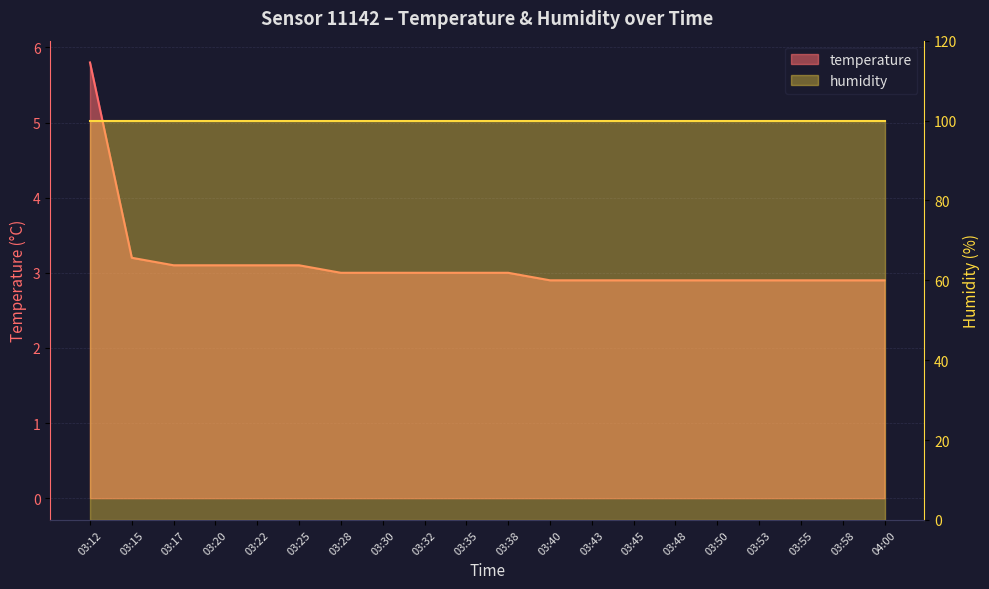

What is the difference between the maximum and second lowest values?

2.9